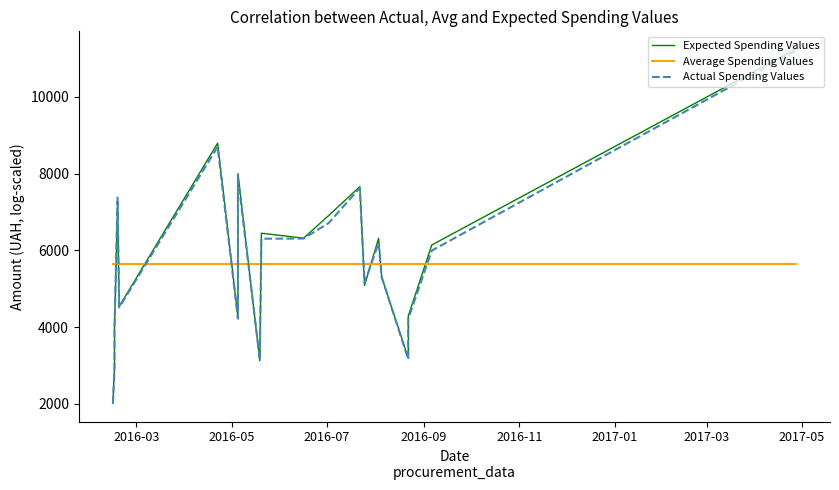

Which series changed the most between 2016-11 and 15?

Actual Spending Values